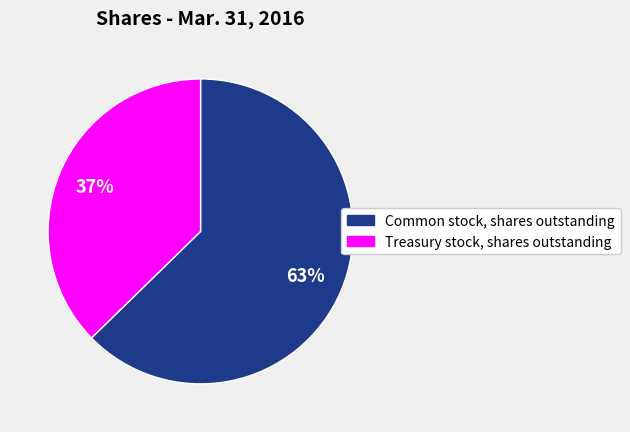

Which slice is the smallest?

Treasury stock, shares outstanding